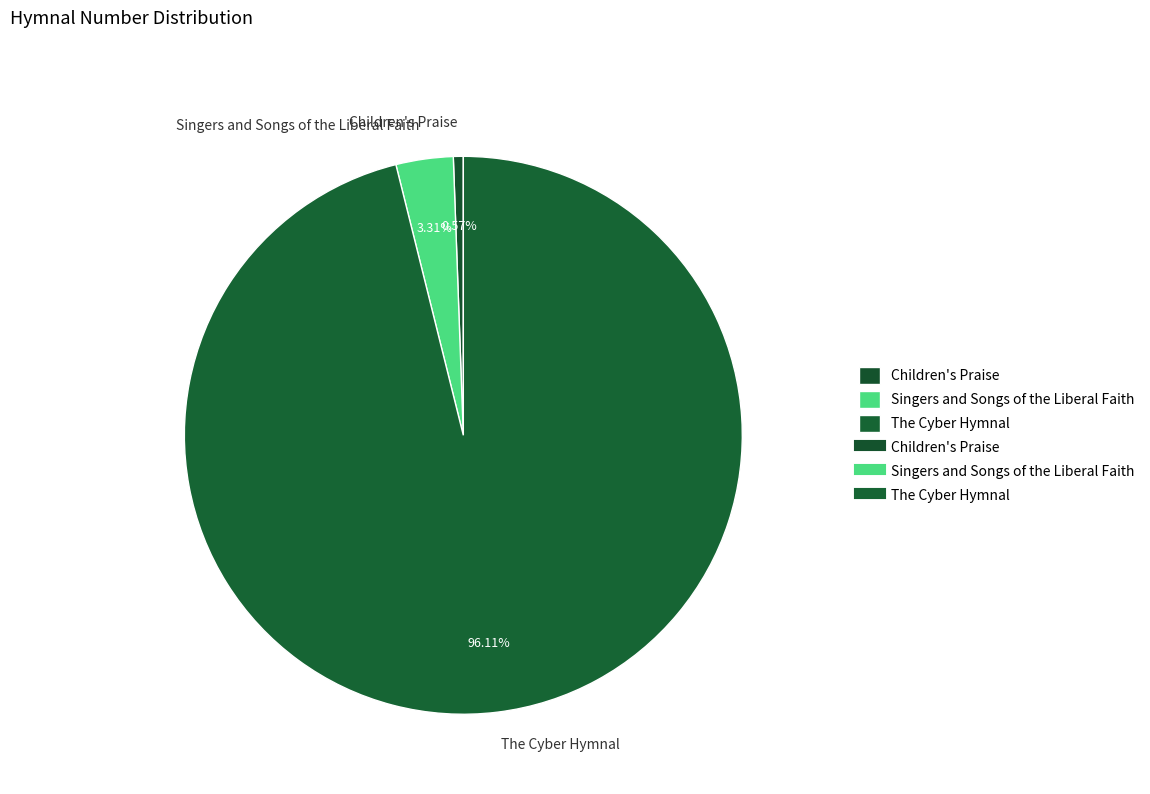

Approximately how many times larger is the value at Children's Praise compared to Singers and Songs of the Liberal Faith?

0.2